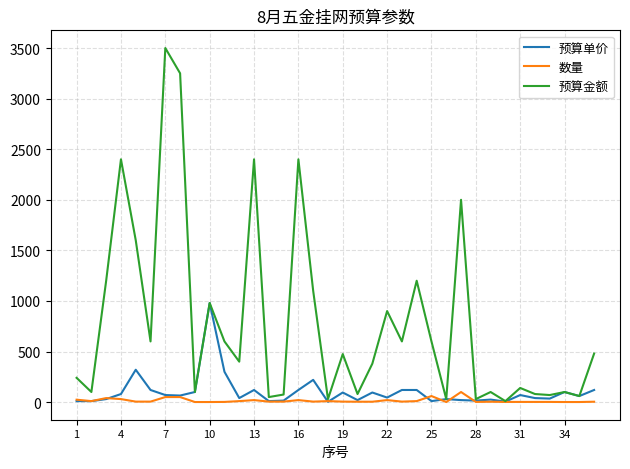

Which series has the largest range (max minus min)?

预算金额